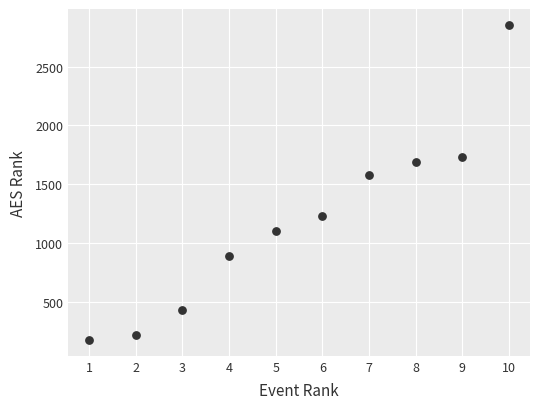

What Y value in the scatter plot is closest to 1516?

1581